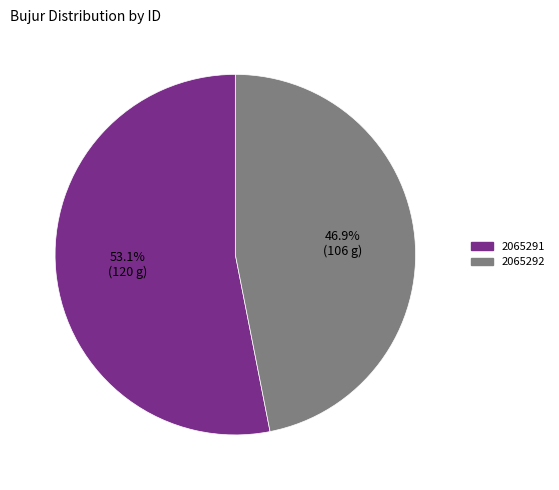

How many slices are in this pie chart?

2